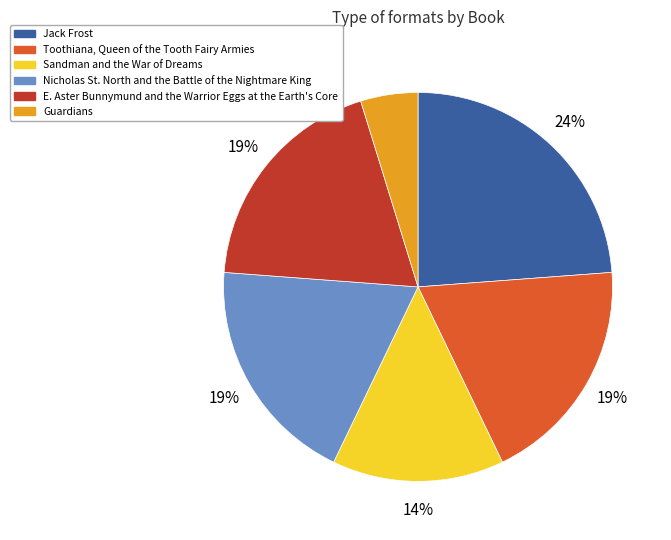

What is the ratio of the value at Sandman and the War of Dreams to the value at Jack Frost?

0.6